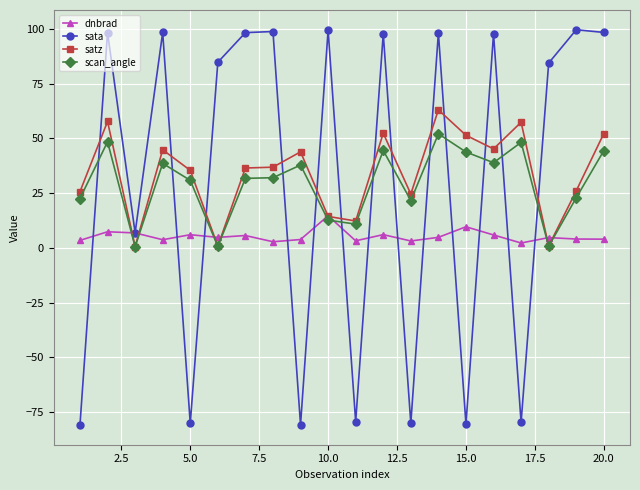

True or false: sata has more than 2 interior local peaks.

True